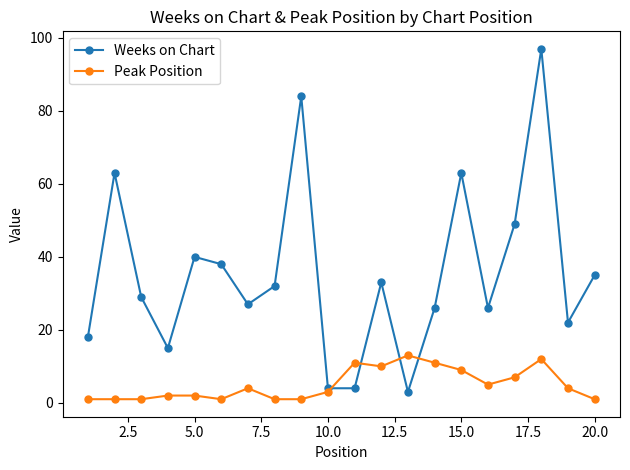

Reading left to right, what are all the values shown in this chart?

Weeks on Chart: 18	63	29	15	40	38	27	32	84	4	4	33	3	26	63	26	49	97	22	35
Peak Position: 1	1	1	2	2	1	4	1	1	3	11	10	13	11	9	5	7	12	4	1